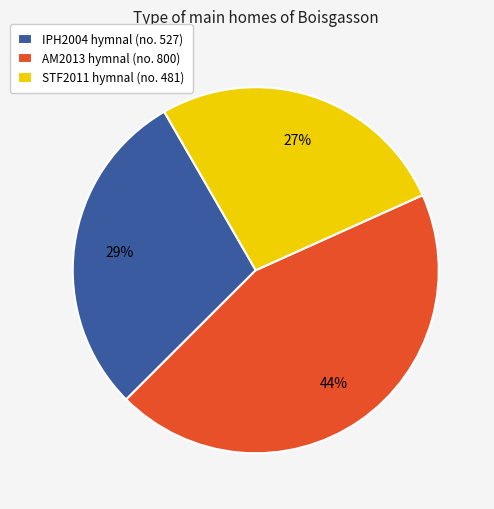

What is the ratio of the value at STF2011 hymnal (no. 481) to the value at AM2013 hymnal (no. 800)?

0.6